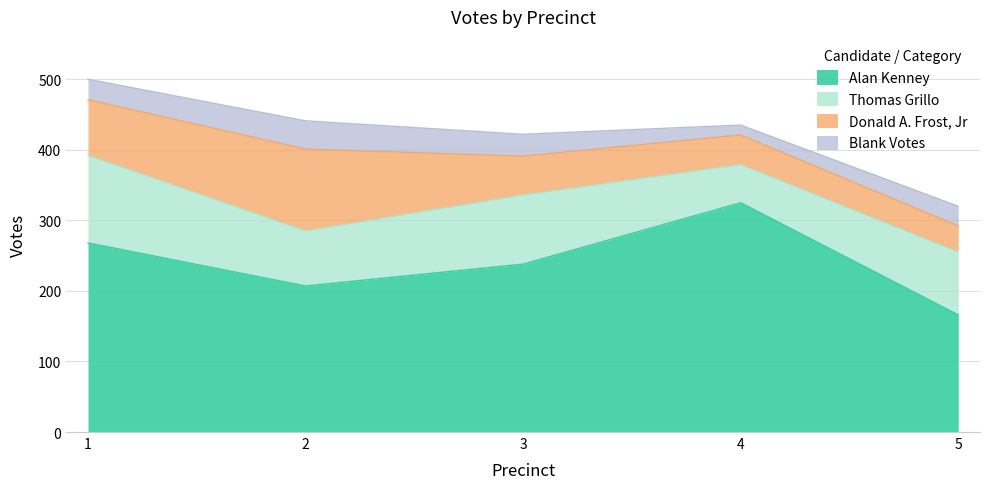

At which category is the sum across all series the highest?

1